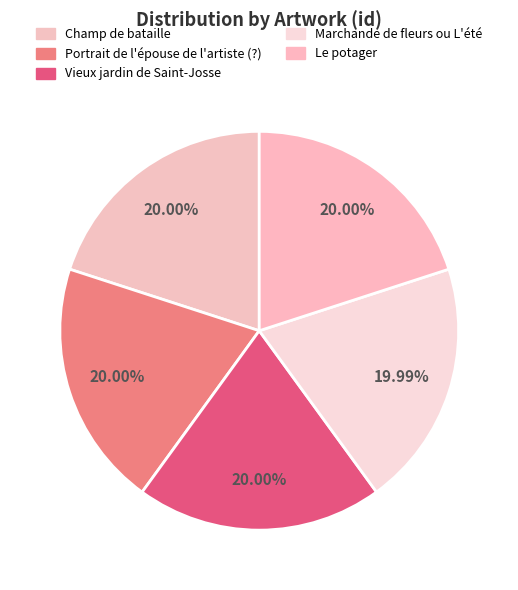

To the nearest percent, what portion does Vieux jardin de Saint-Josse represent?

20%